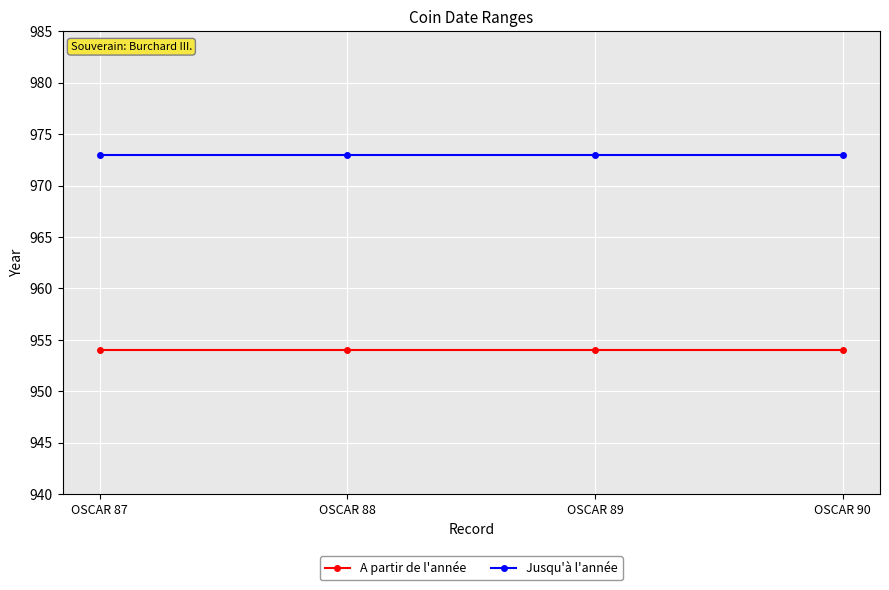

True or false: A partir de l'année and Jusqu'à l'année intersect in this chart.

False